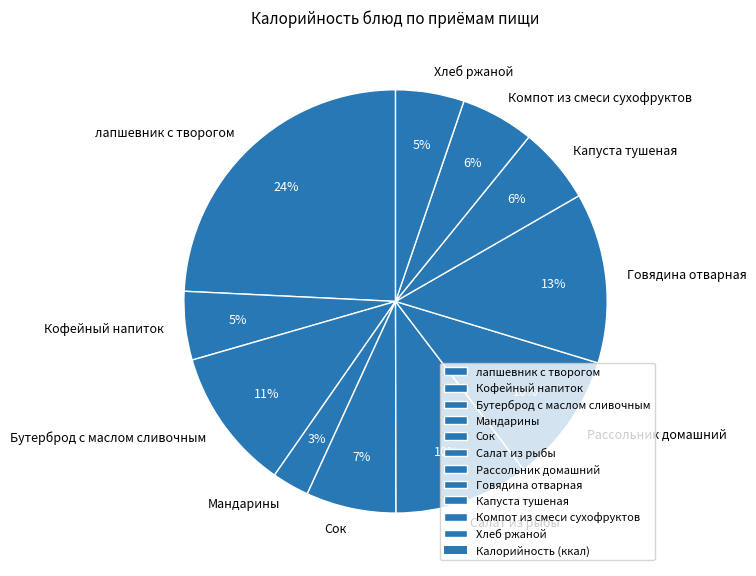

Is the sum of Мандарины and Кофейный напиток greater than half?

No